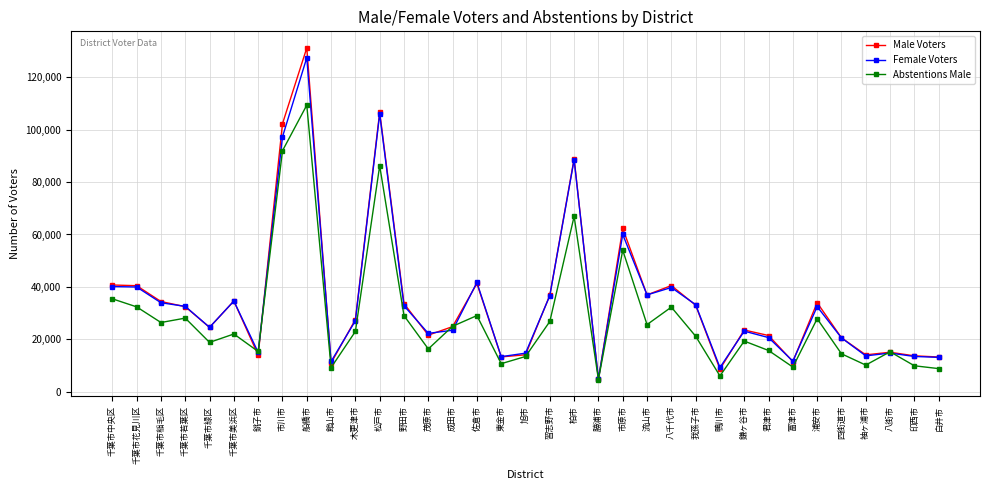

At which category is the sum across all series the highest?

船橋市